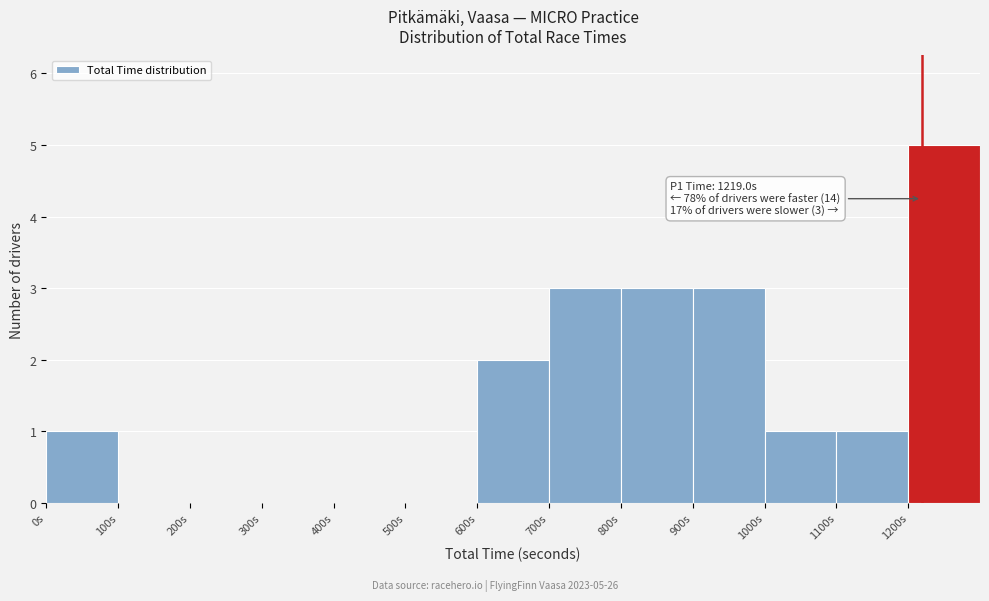

Which range on the x-axis has the tallest bar?

1200 to 1300